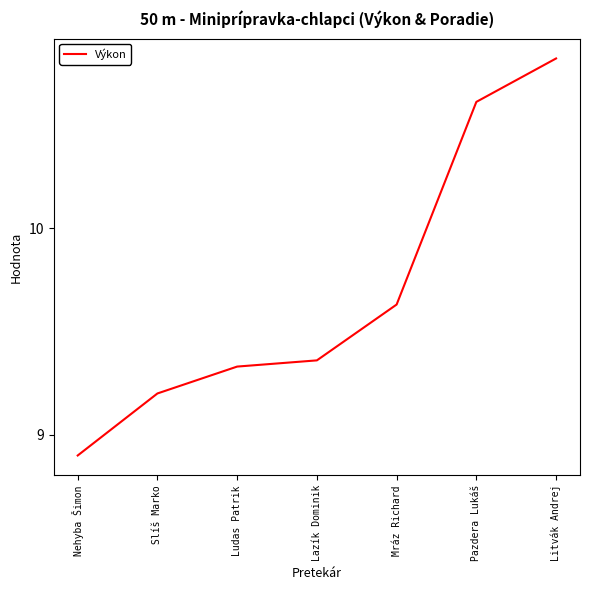

What is the minimum value shown in the chart?

8.9